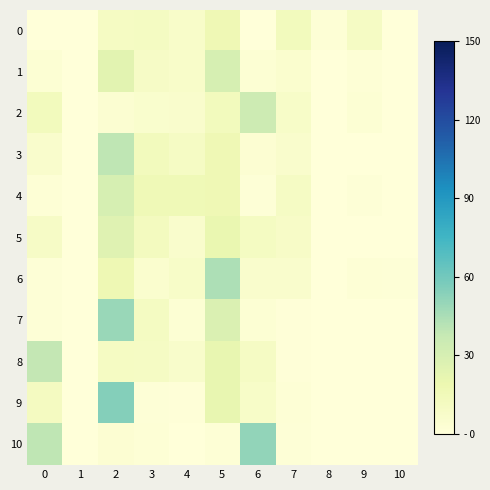

Reading left to right, what are all the values shown in this chart?

0: 0=0.0	1=0.1	2=10.1	3=10.9	4=7.4	5=16.9	6=0.0	7=13.4	8=2.0	9=9.9	10=0.0
1: 0=2.5	1=0.0	2=24.5	3=9.0	4=7.4	5=30.4	6=2.7	7=5.0	8=0.0	9=2.0	10=0.4
2: 0=13.2	1=0.0	2=4.1	3=5.7	4=6.2	5=13.0	6=34.4	7=8.1	8=0.0	9=2.7	10=0.6
3: 0=6.0	1=0.0	2=39.8	3=13.3	4=9.6	5=16.9	6=3.4	7=6.2	8=0.0	9=0.4	10=0.2
4: 0=1.9	1=0.0	2=30.3	3=15.8	4=16.0	5=16.9	6=1.7	7=9.6	8=0.6	9=1.2	10=0.4
5: 0=9.0	1=0.0	2=25.5	3=12.2	4=6.0	5=20.5	6=10.8	7=8.3	8=0.0	9=0.0	10=0.1
6: 0=1.3	1=0.0	2=17.3	3=5.1	4=7.8	5=44.1	6=6.1	7=6.2	8=0.0	9=1.8	10=1.3
7: 0=1.5	1=0.0	2=49.2	3=10.9	4=2.5	5=27.9	6=2.8	7=1.1	8=0.0	9=0.0	10=0.0
8: 0=38.6	1=0.0	2=10.5	3=9.5	4=6.9	5=21.2	6=9.8	7=1.0	8=0.0	9=0.0	10=0.0
9: 0=11.6	1=0.0	2=54.8	3=1.6	4=0.7	5=21.3	6=8.1	7=1.9	8=0.0	9=0.0	10=0.0
10: 0=39.5	1=0.0	2=3.1	3=2.2	4=0.5	5=2.3	6=51.2	7=1.3	8=0.0	9=0.0	10=0.0